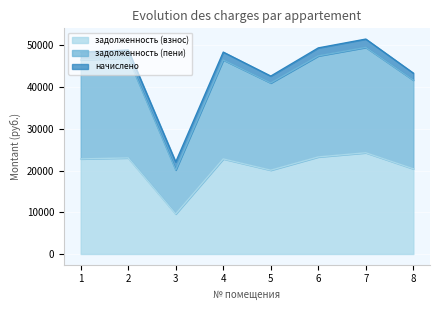

What is the total value across all series at 3?

22051.5